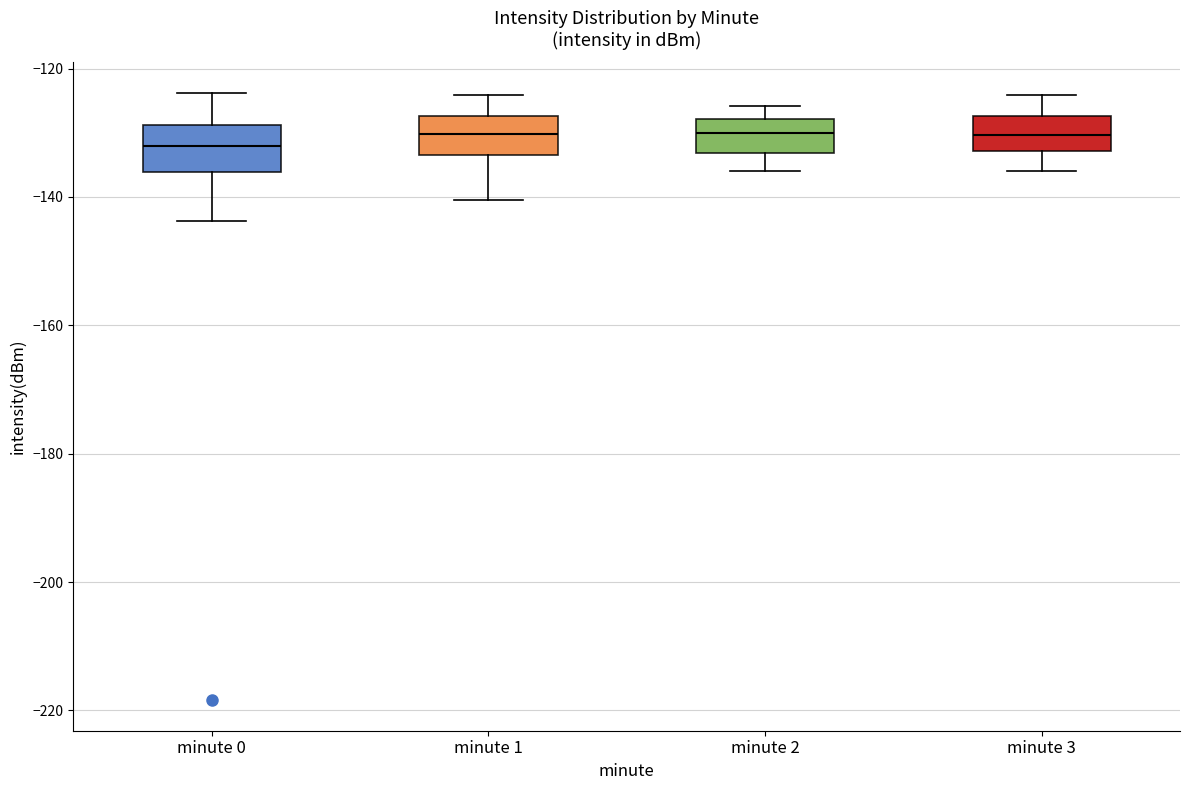

Where does the upper whisker of the box for minute 2 end on the y-axis? The values are not printed on the chart, so give them approximately, as read against the axis.

-126